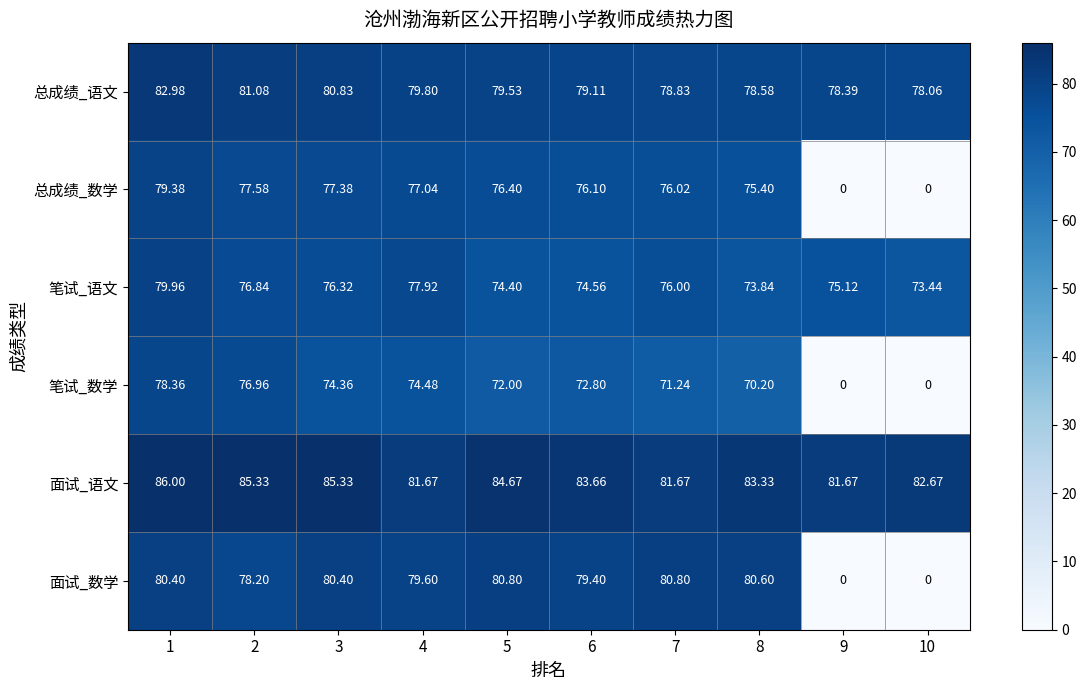

Is the value of 面试_语文 at 5 greater than the value of 笔试_数学 at 9?

Yes